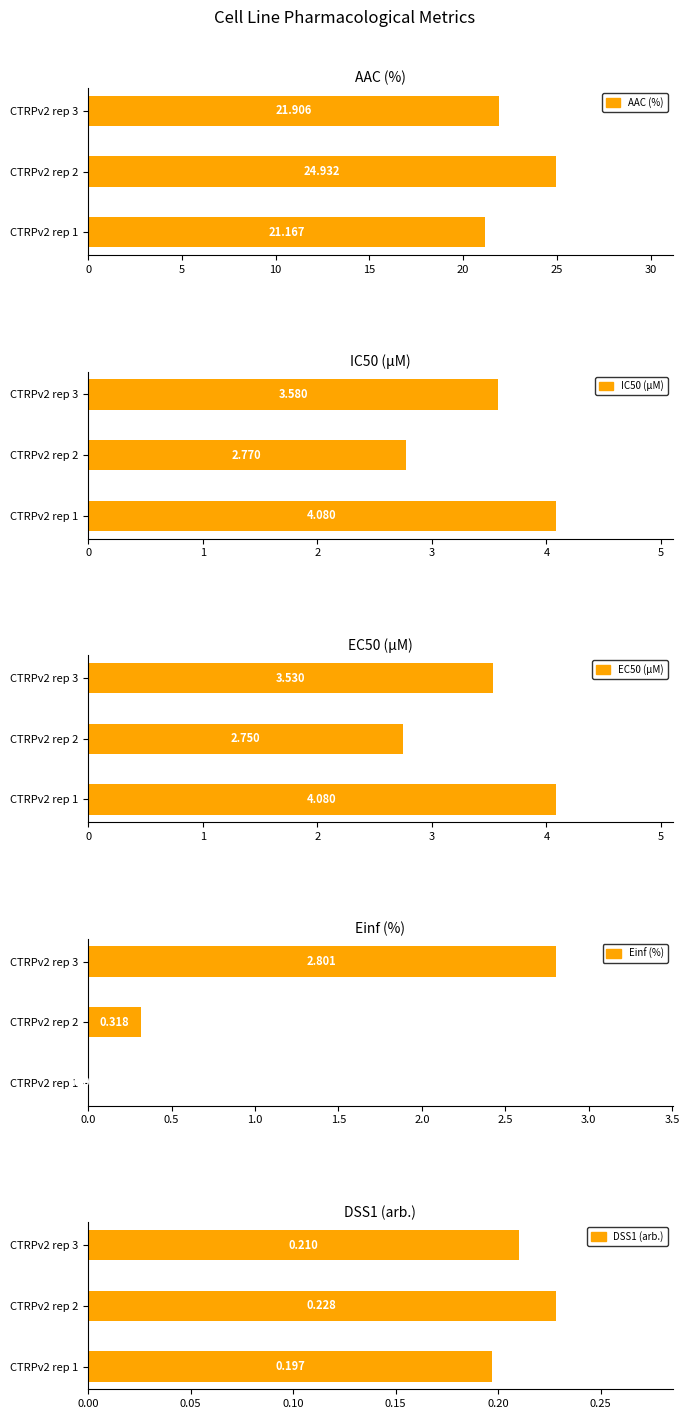

Is it true that IC50 (µM) equals 5.8 at CTRPv2 rep 3?

False